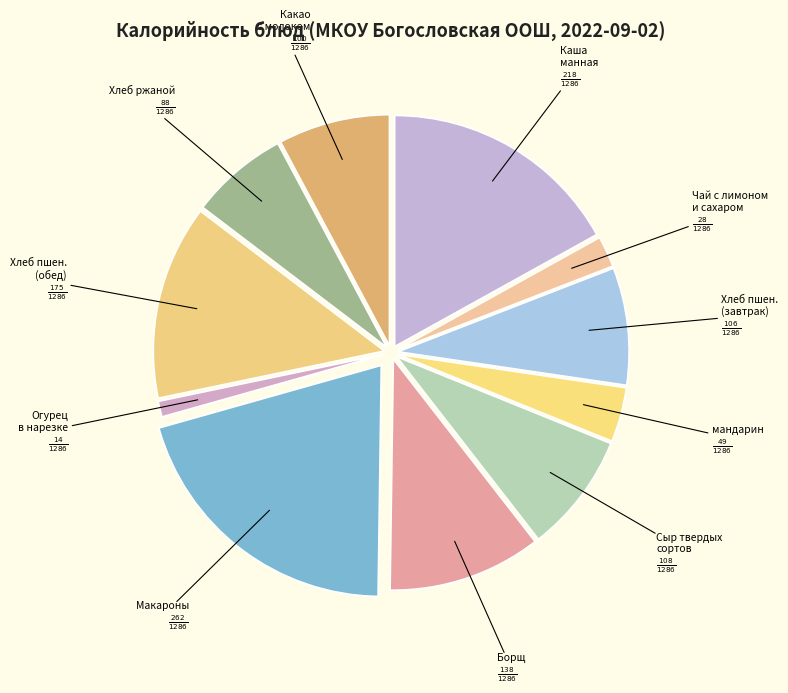

How many segments does this pie chart have?

11